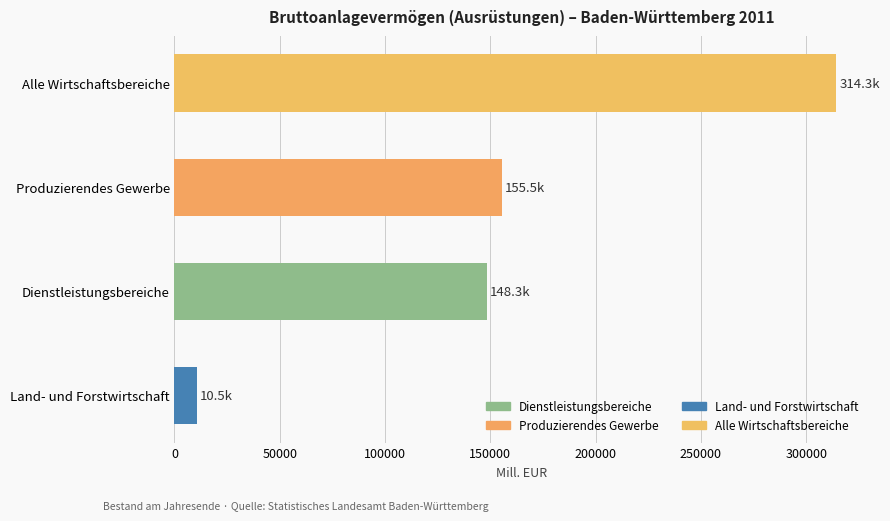

How many series are shown in this chart?

1